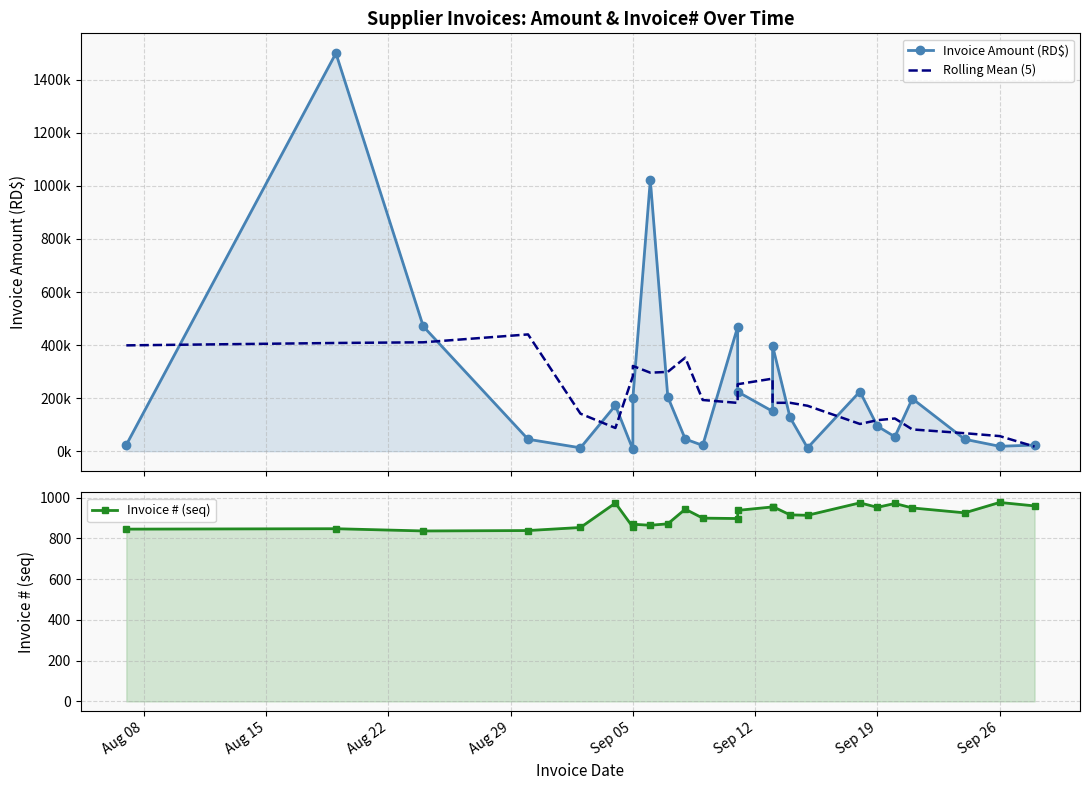

What is the average value of the Rolling Mean (5) series?

217692.7